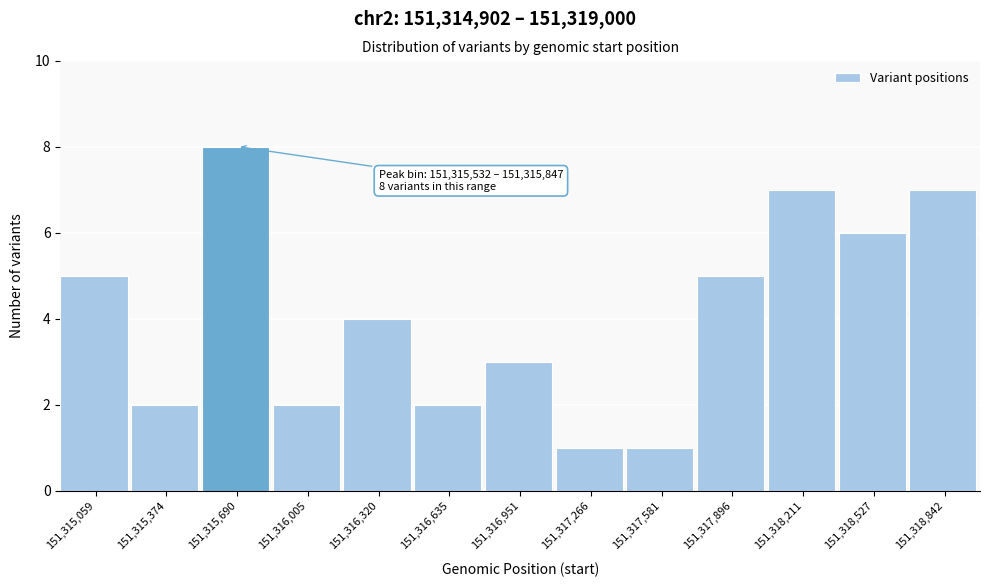

Which range on the x-axis has the tallest bar?

151315550 to 151315850